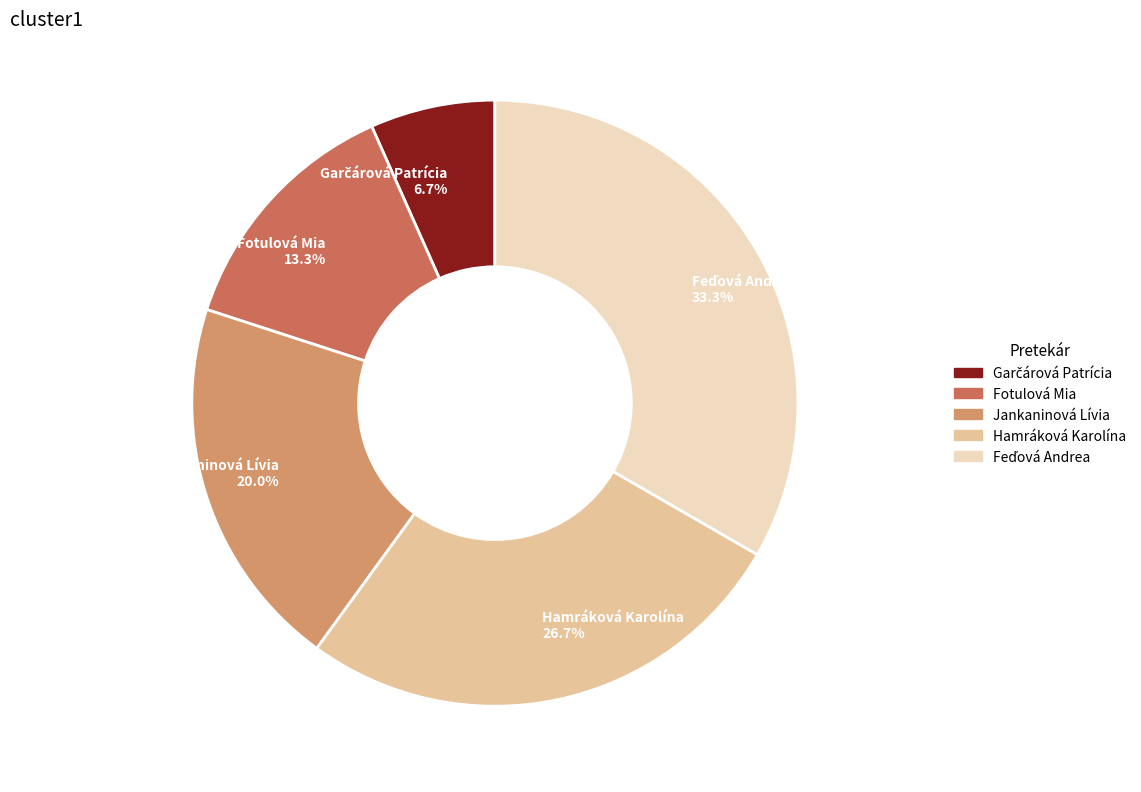

Approximately how many times larger is the value at Fotulová Mia 13.3% compared to Jankaninová Lívia 20.0%?

0.7